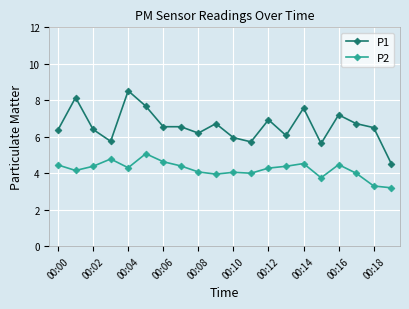

What is the greatest value displayed?

8.5